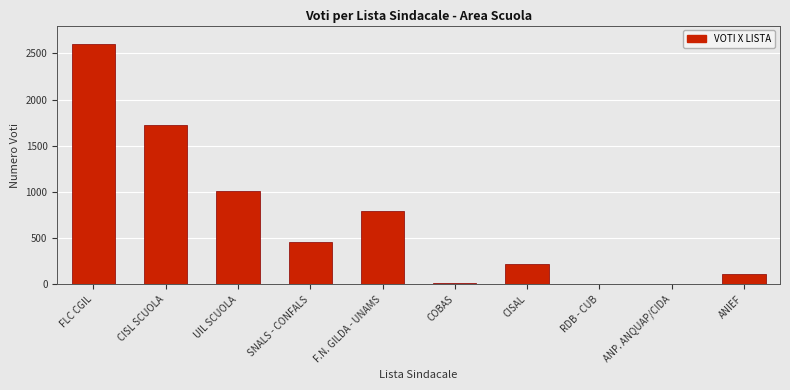

Reading left to right, extract all data points from this chart.

FLC CGIL=2599	CISL SCUOLA=1721	UIL SCUOLA=1015	SNALS - CONFALS=457	F.N. GILDA - UNAMS=791	COBAS=18	CISAL=225	RDB - CUB=0	ANP. ANQUAP/CIDA=0	ANIEF=115